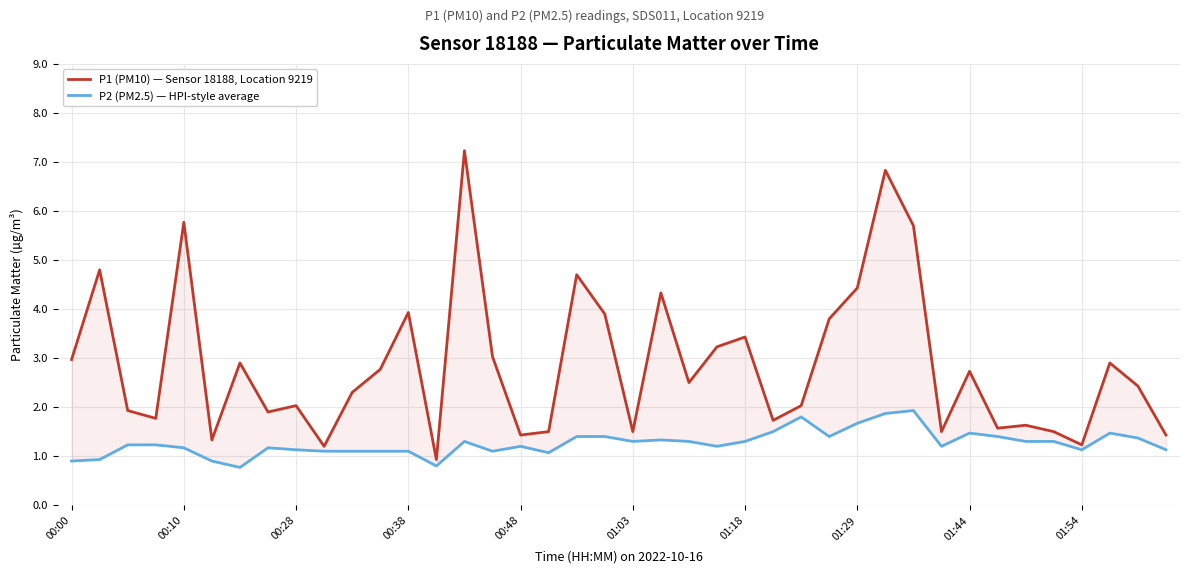

Does the chart display data point markers on the line(s)?

No